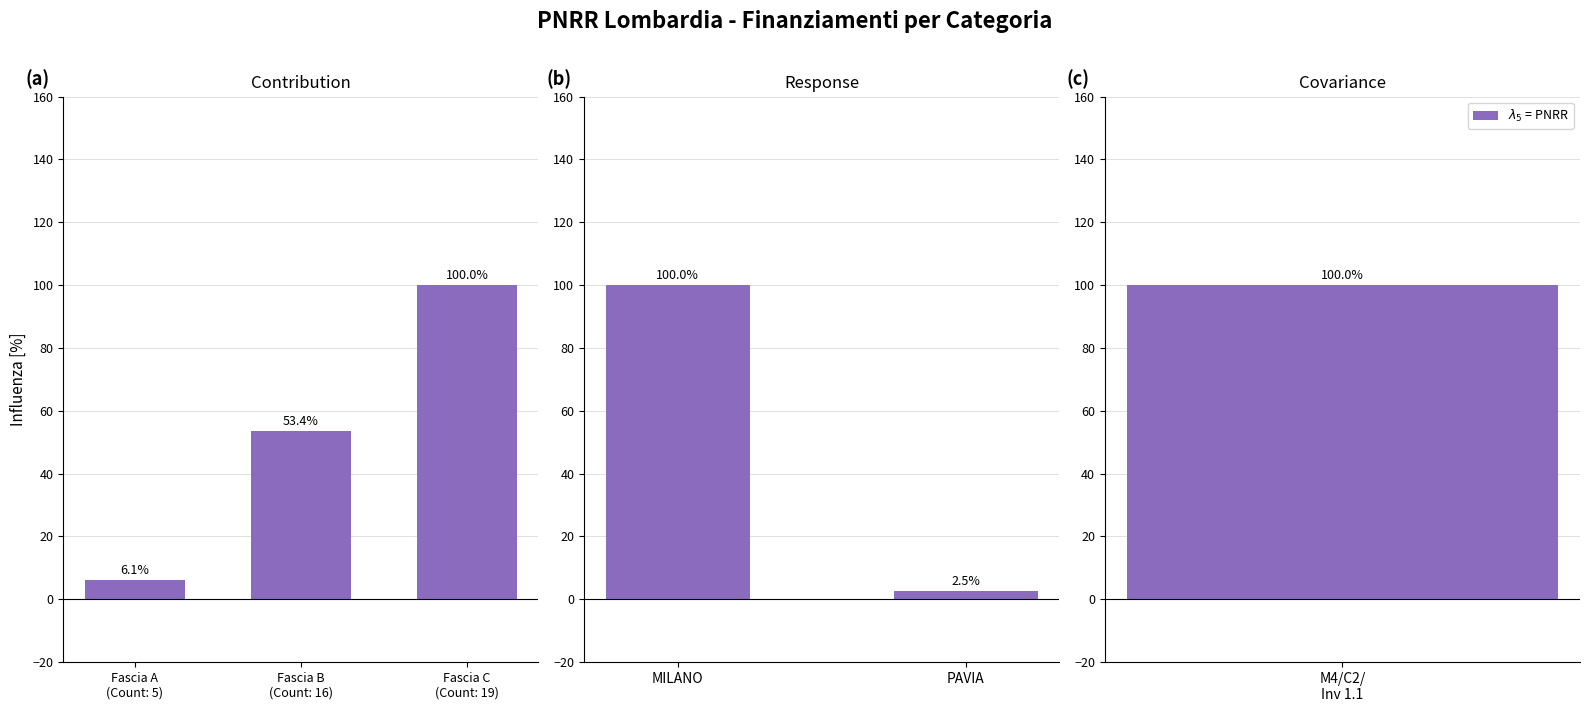

What is the smallest value displayed?

2.5